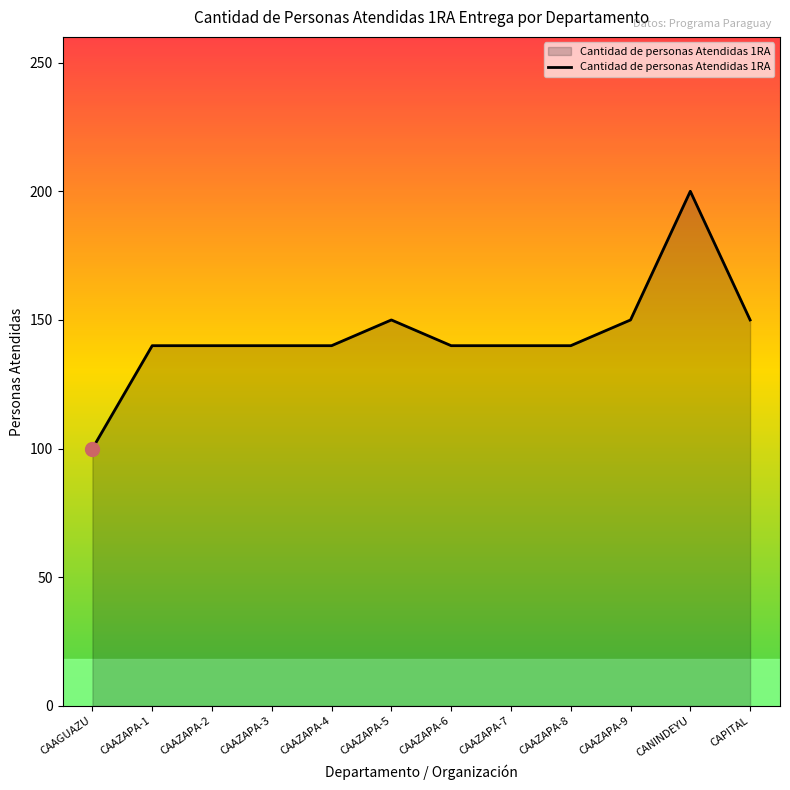

How many series are shown in this chart?

1